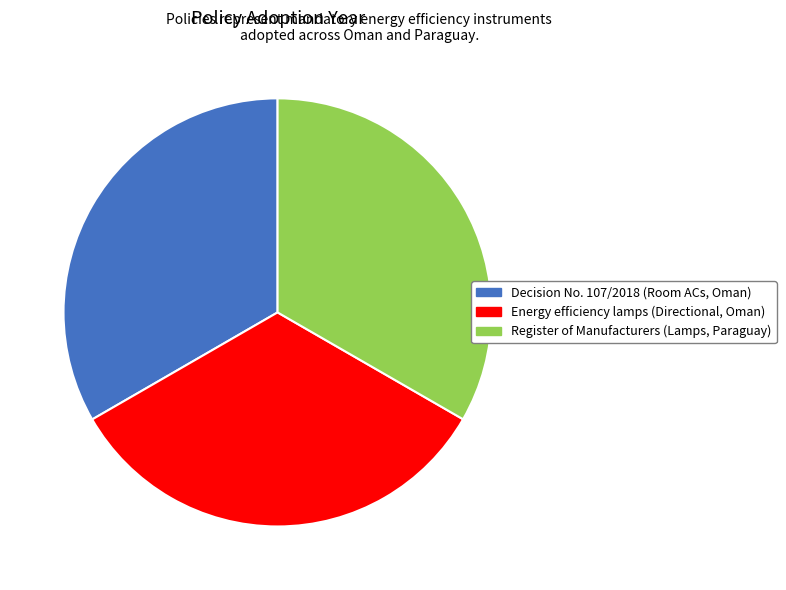

The Energy efficiency lamps (Directional, Oman) slice represents 33% of the pie. True or false?

True